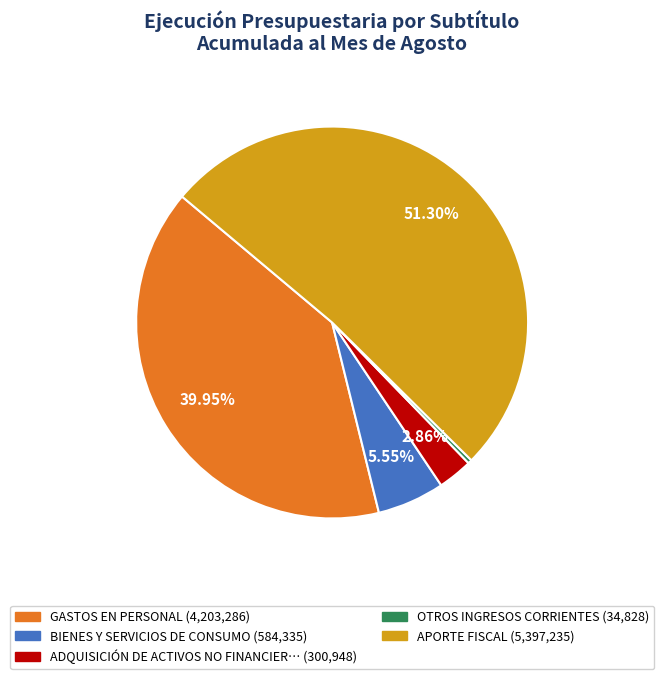

Is there any slice that represents more than half of the pie?

Yes